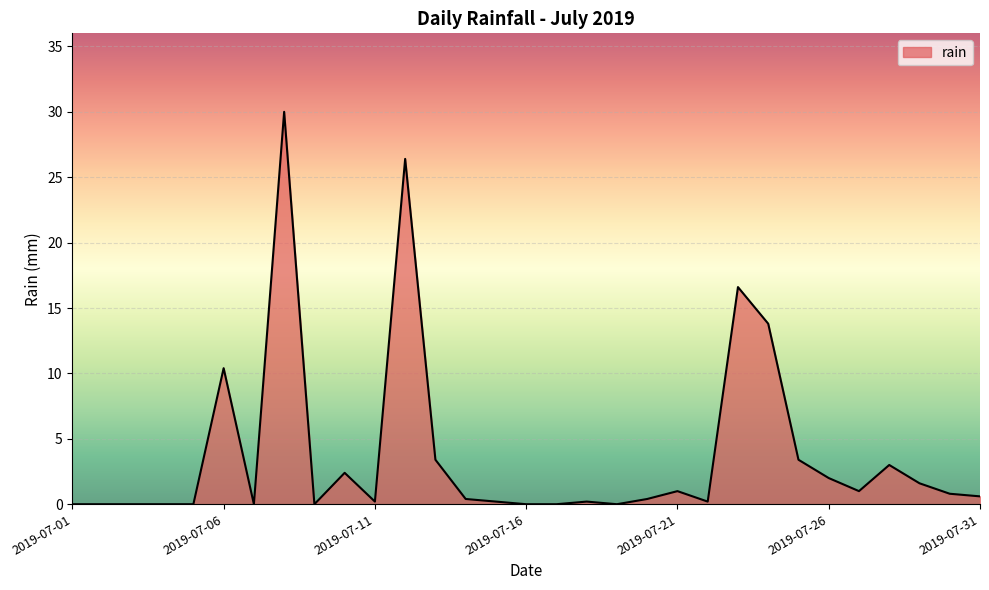

What is the difference between the maximum and minimum values?

30.0